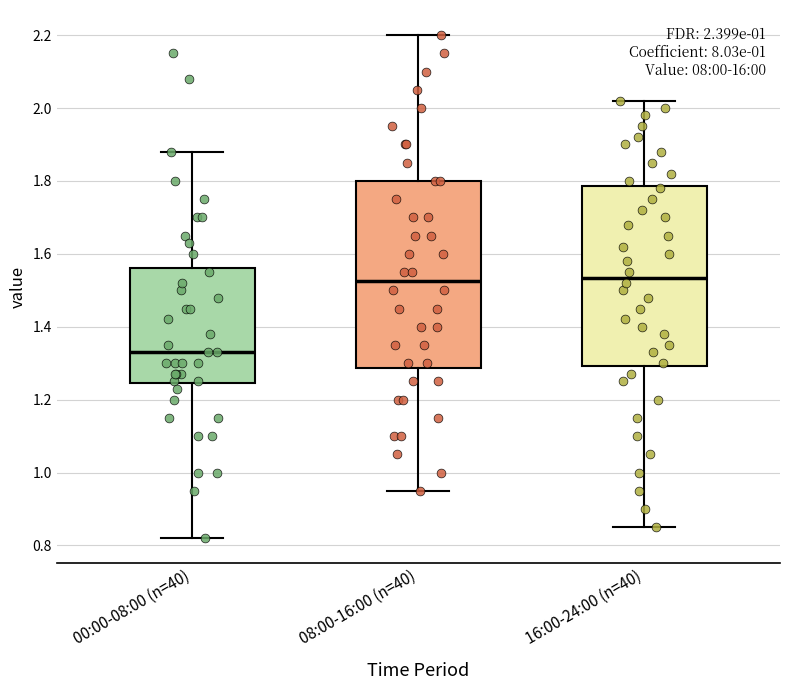

Which box has the lowest median line?

00:00-08:00 (n=40)